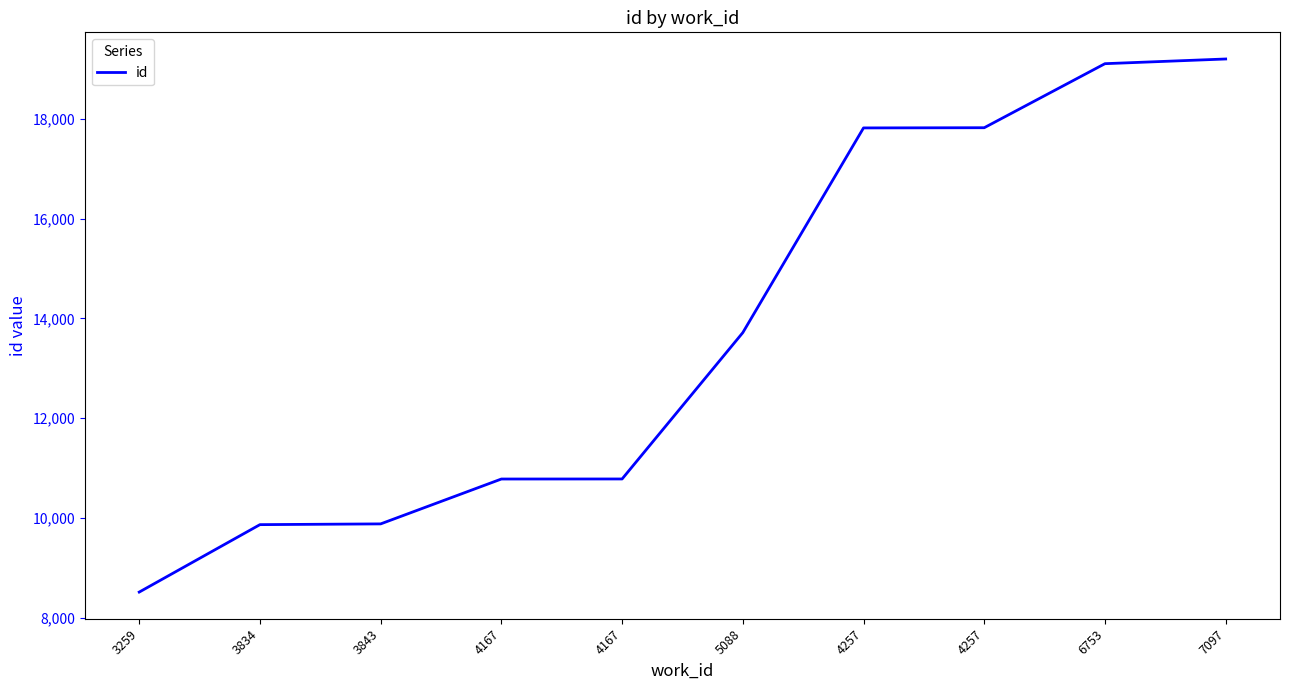

Does the chart have visible grid lines?

No